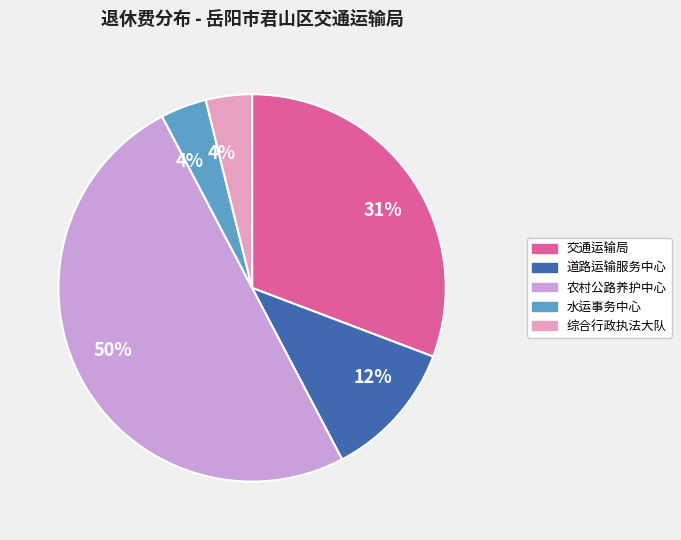

To the nearest percent, what is the difference between the largest and smallest slice percentages?

46%